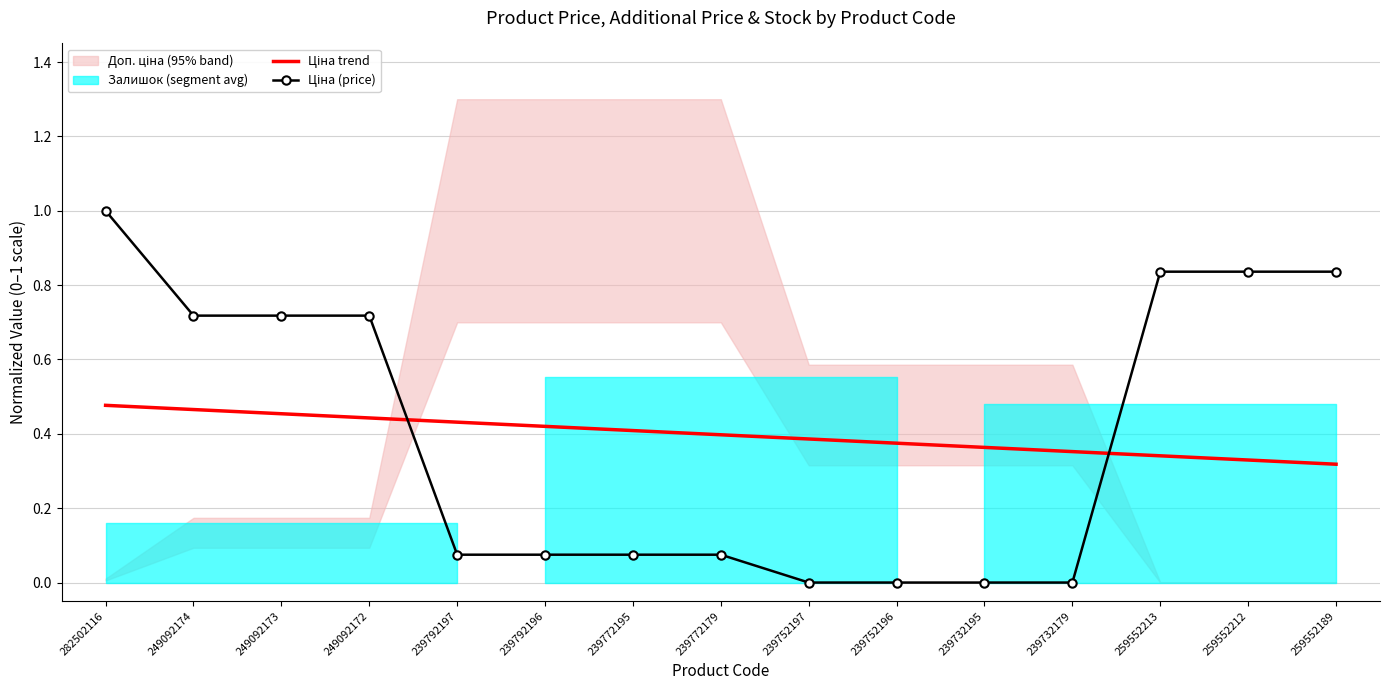

What is the difference between the maximum and minimum values in the Ціна (price) series?

1.0